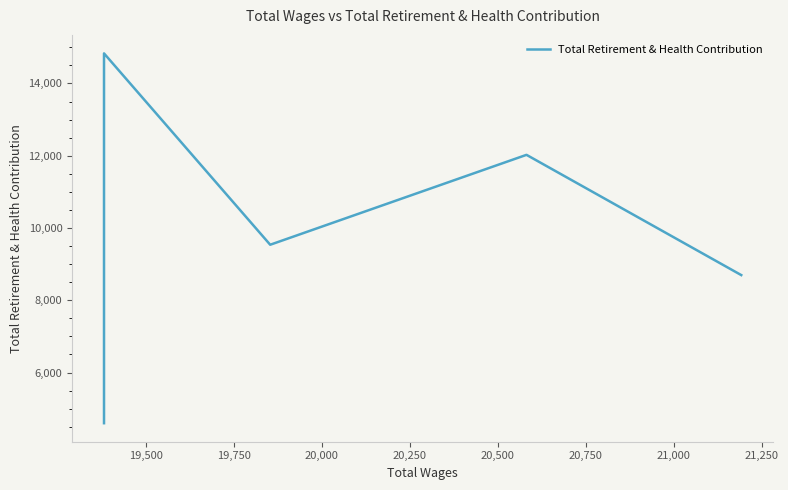

True or false: there are more than 2 points higher than both neighbors.

False